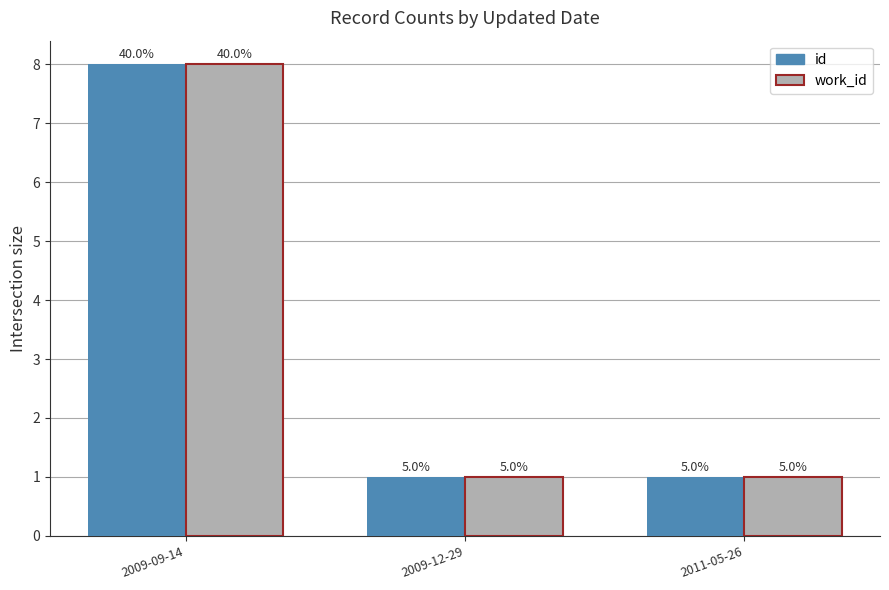

What is the label of the 1st bar from the right?

2011-05-26